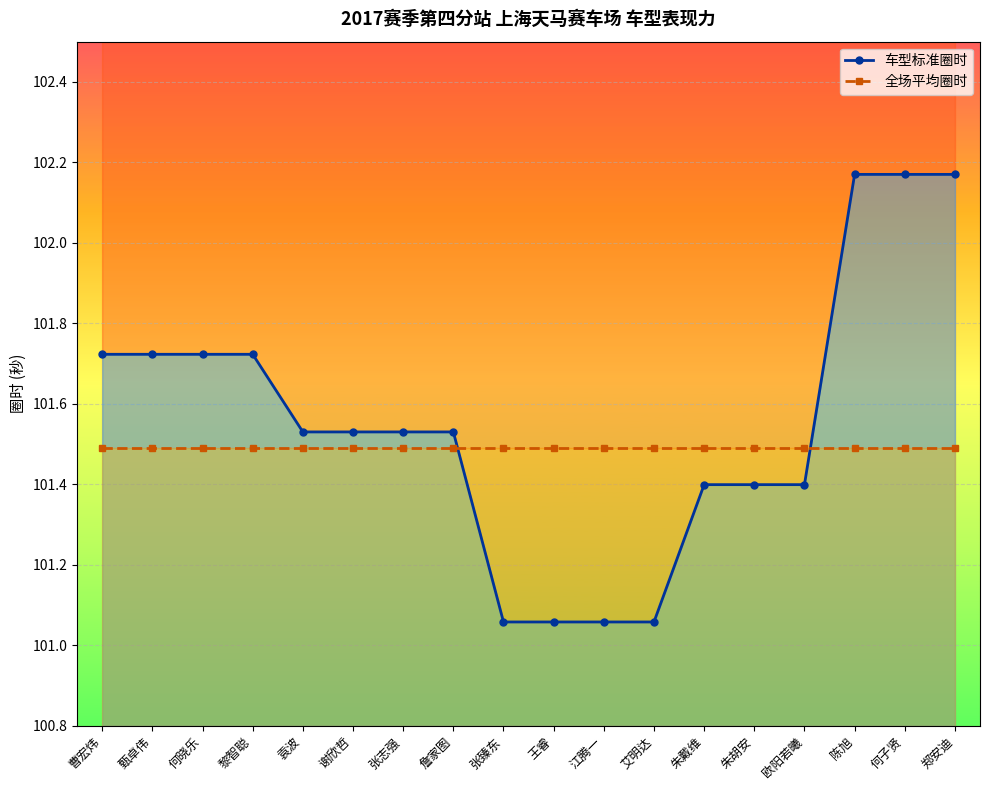

Approximately how many times larger is the value at 张臻东 compared to 郑安迪?

1.0